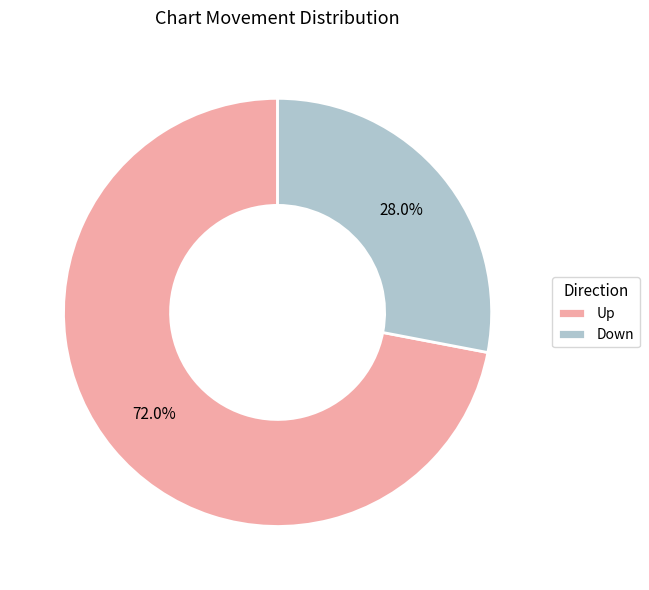

Does Up represent more than half of the total?

Yes